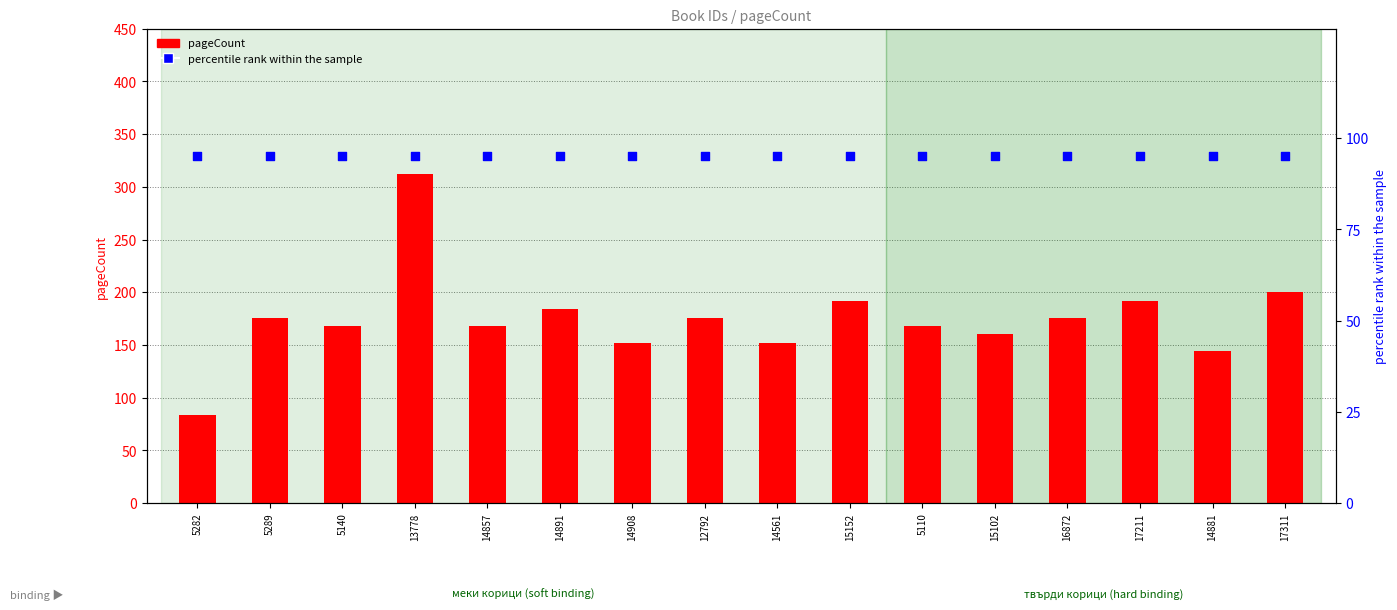

At which category is the sum across all series the highest?

13778